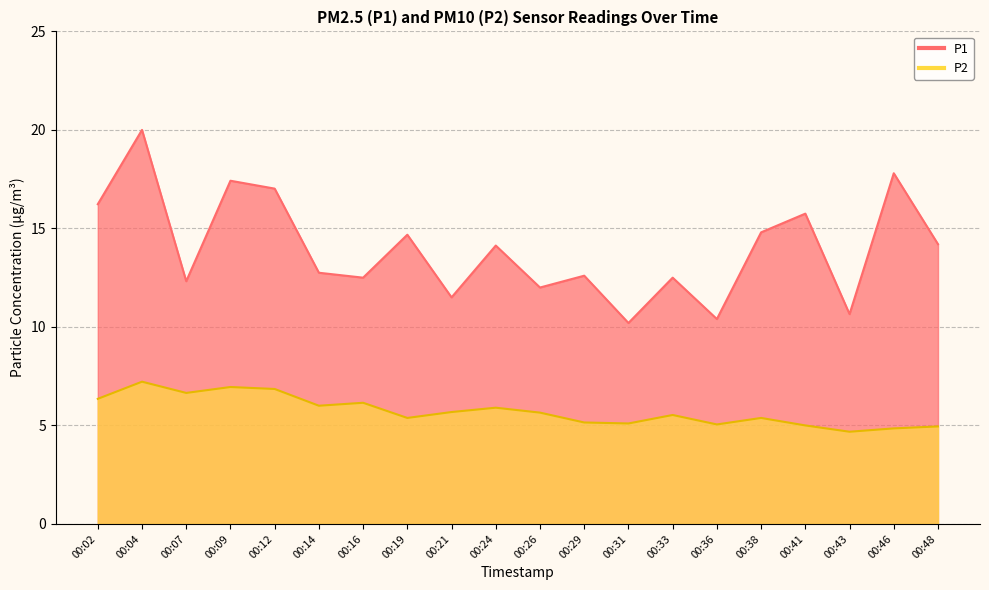

Which series changed the most between 00:41 and 00:46?

P1